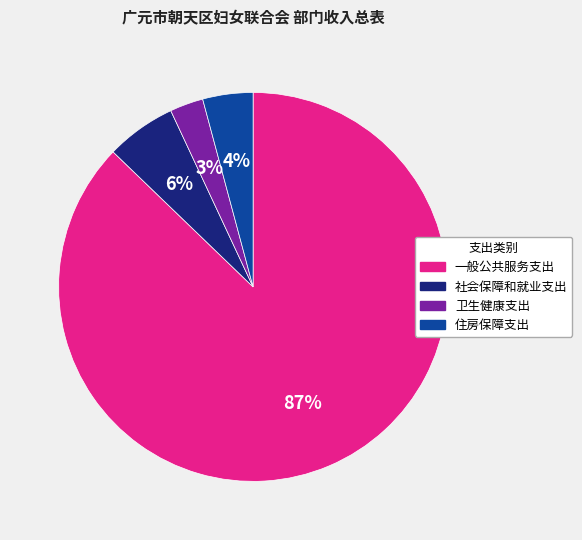

To the nearest percent, what is the difference between the largest and smallest slice percentages?

84%